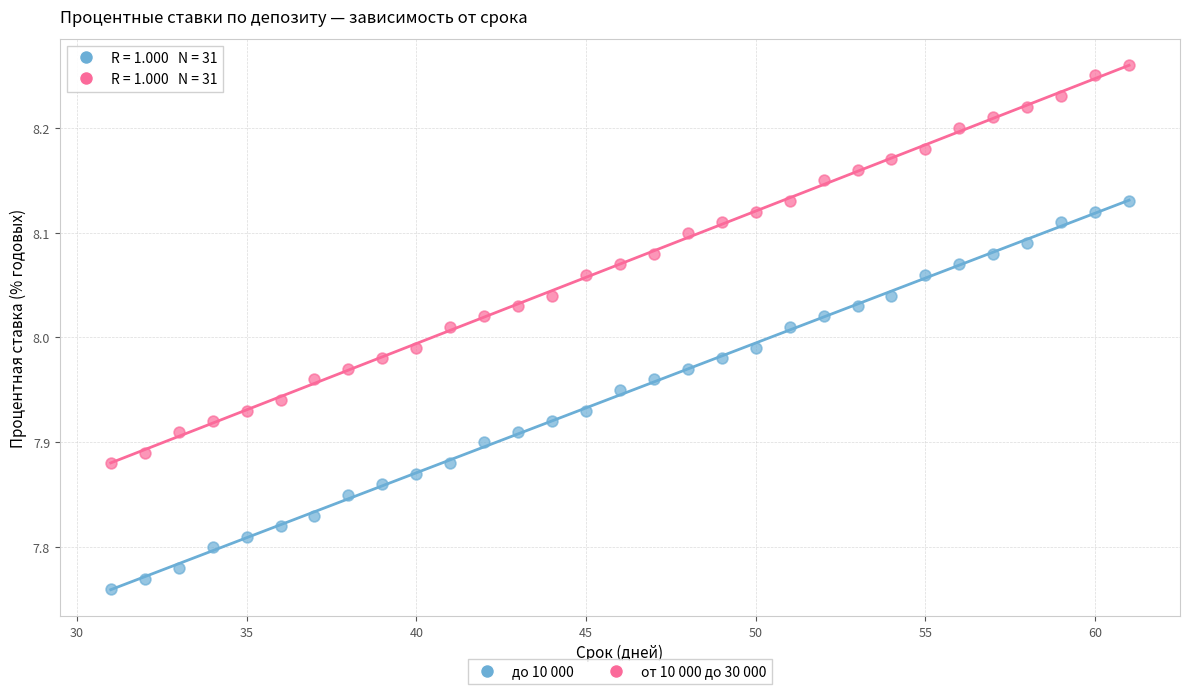

Across all data points, what is the range of X values (max minus min)?

30.0